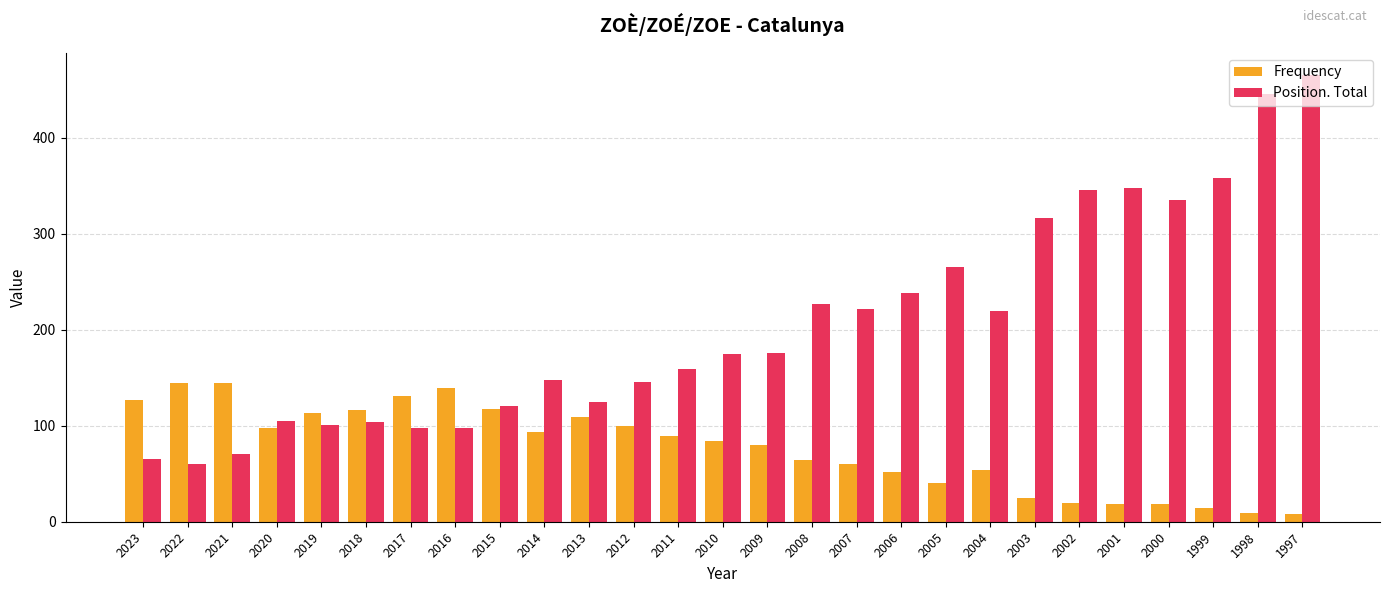

What is the average value of the Position. Total series?

205